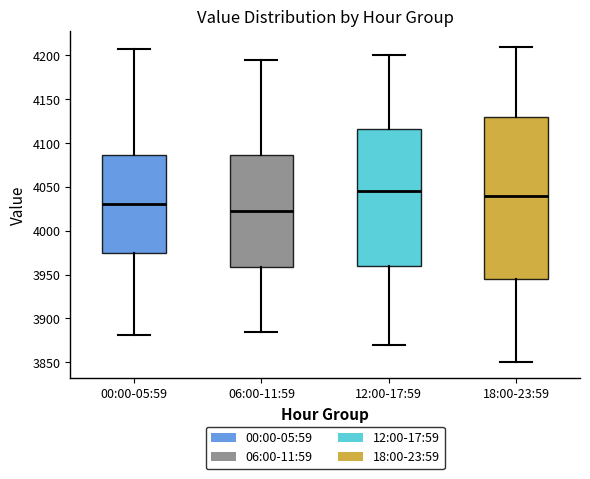

Which box's median line is the lowest?

06:00-11:59